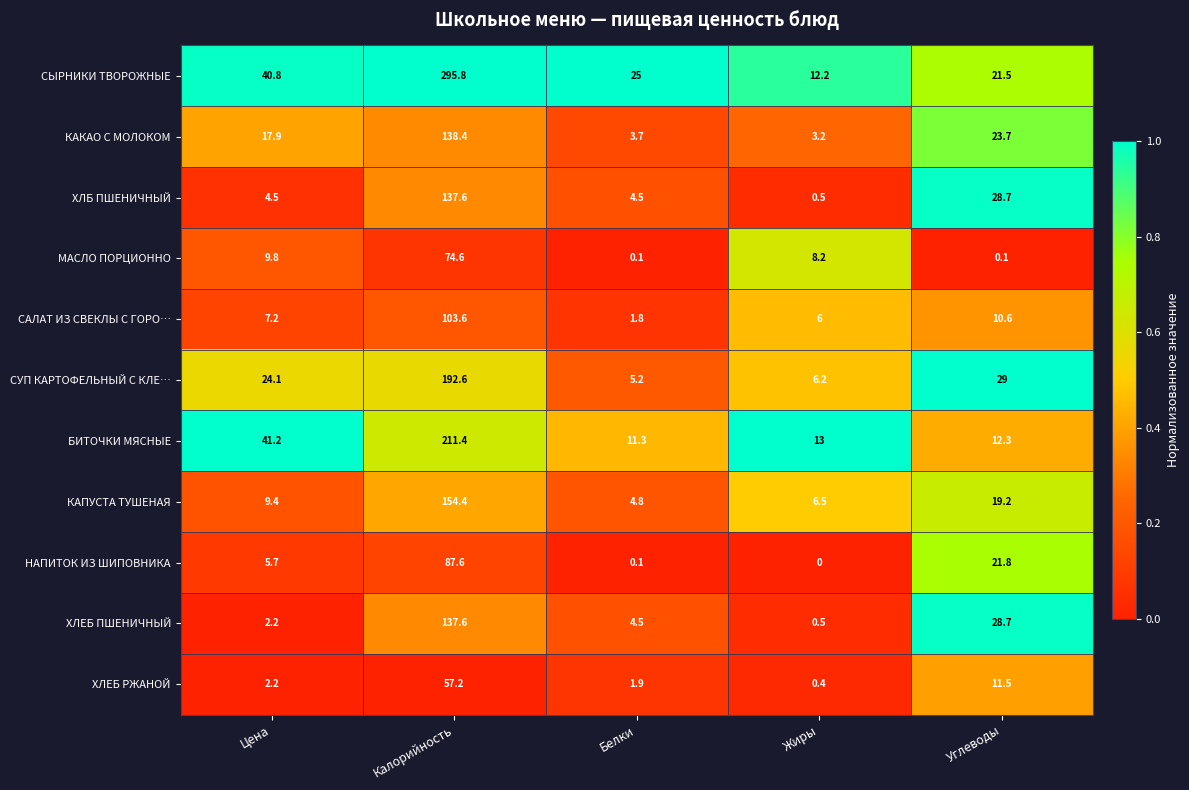

Which category has the highest value in the НАПИТОК ИЗ ШИПОВНИКА series?

Калорийность